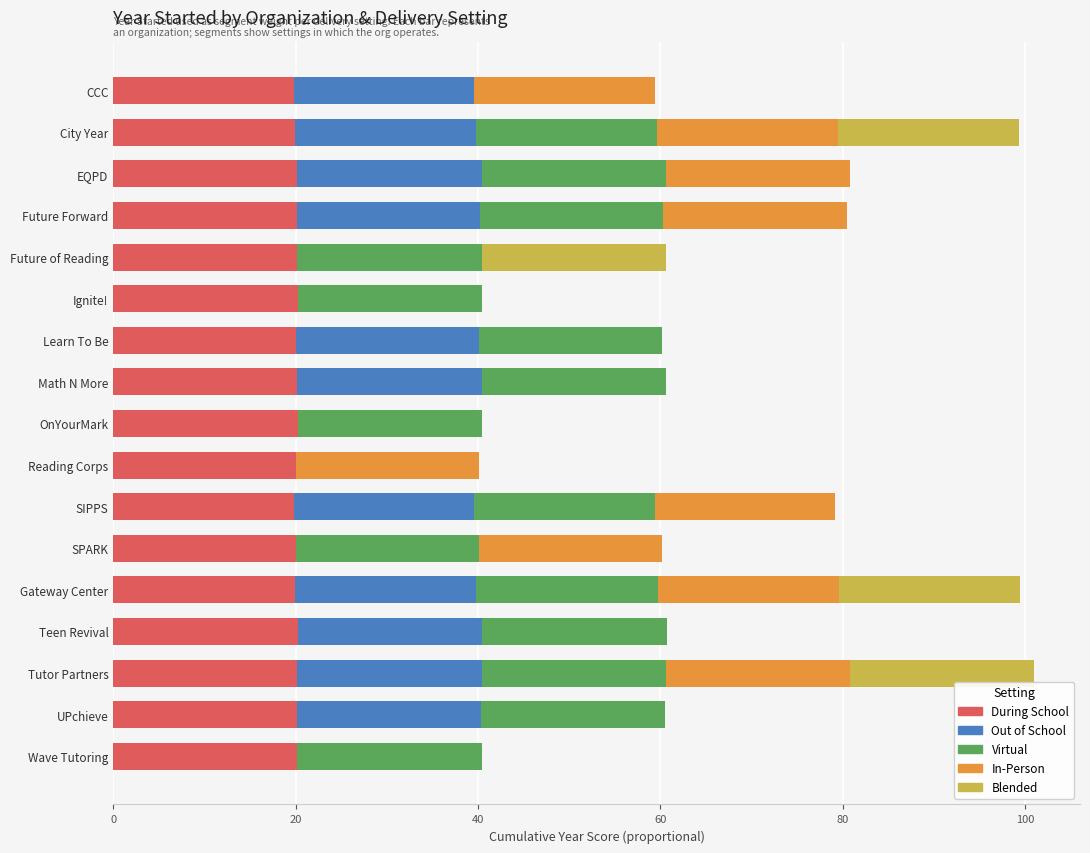

What is the maximum value for During School?

20.2